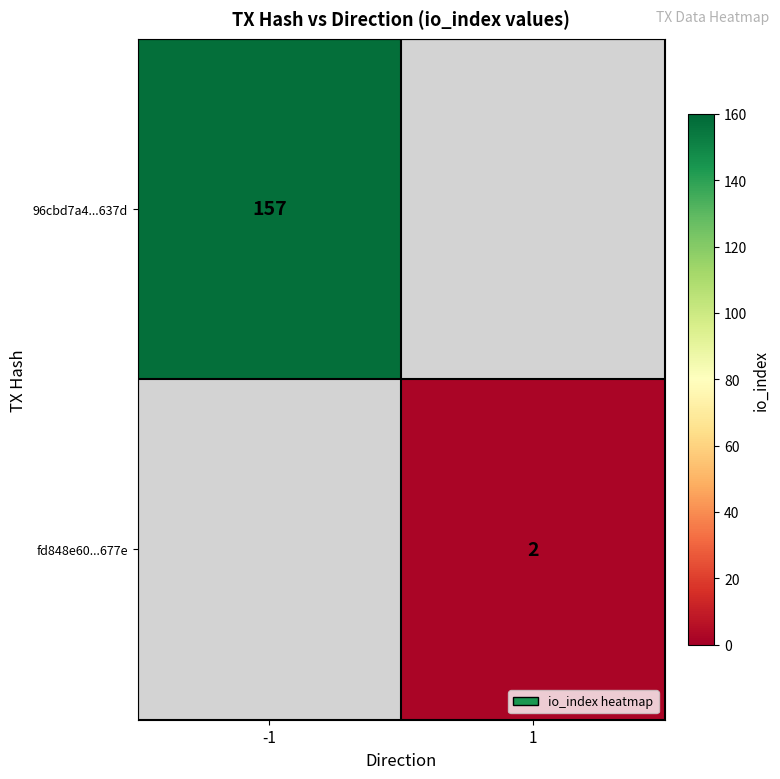

True or false: fd848e60...677e has a value of 4 at 1.

False